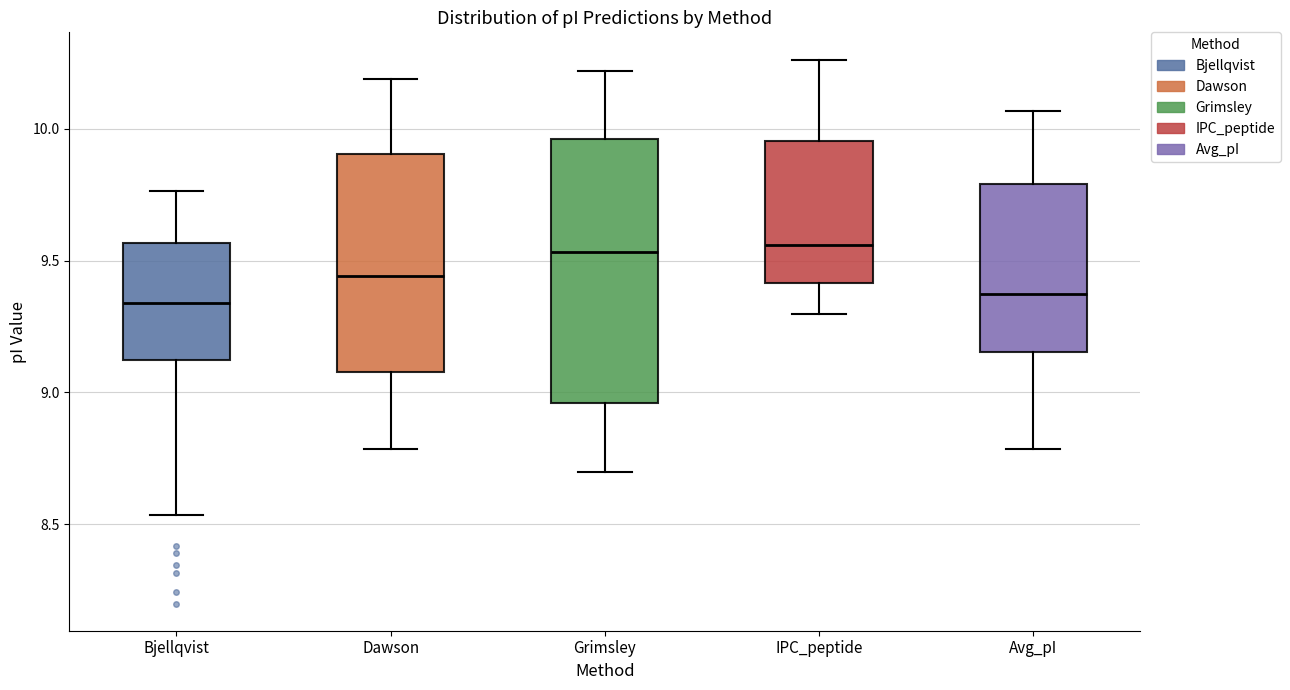

Comparing the boxes themselves (not the whiskers), which one is the tallest?

Grimsley